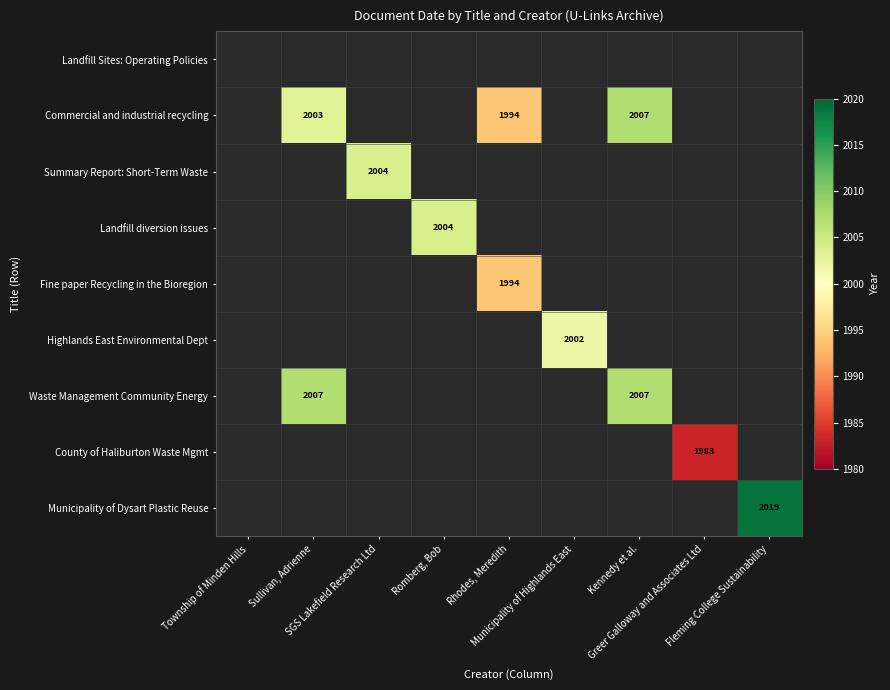

What is the smallest value displayed?

1983.0